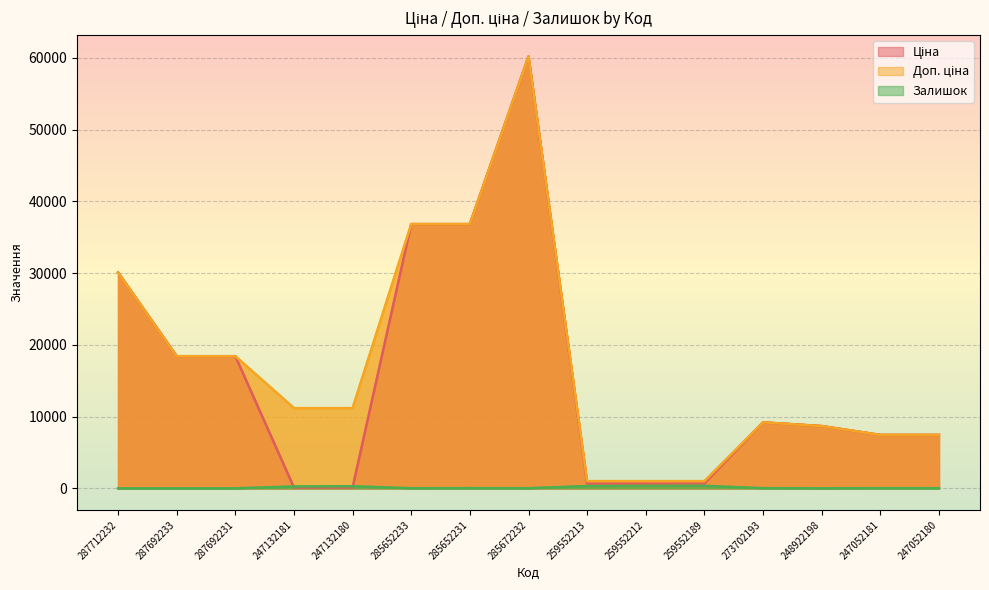

What is the maximum value for Ціна?

60205.6